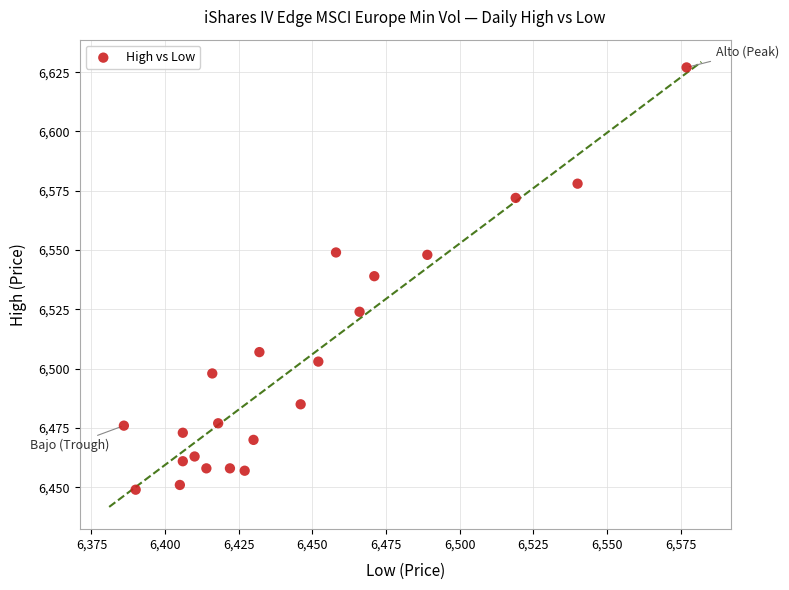

What is the range of X values (max minus min)?

191